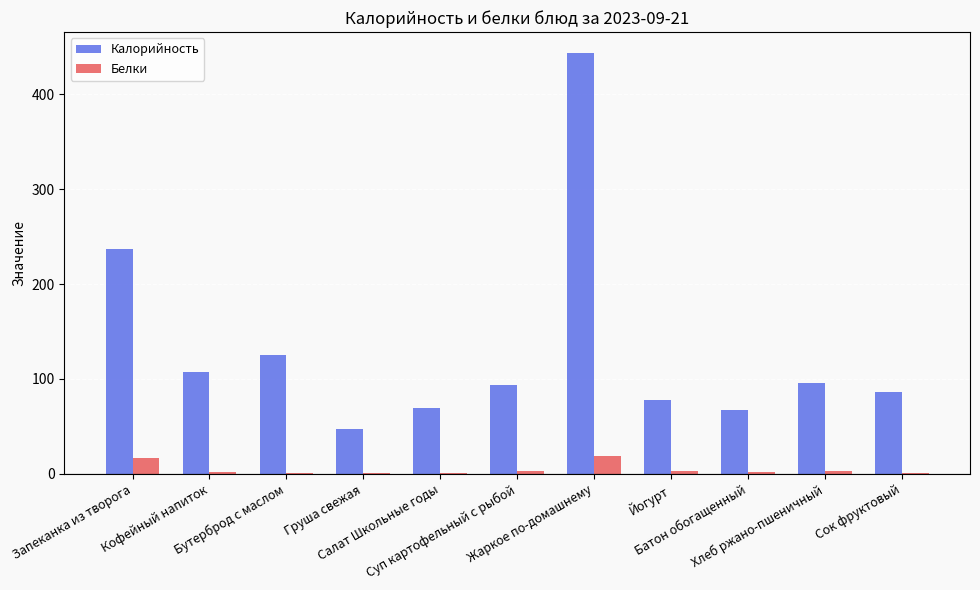

Does the chart contain stacked bars?

No